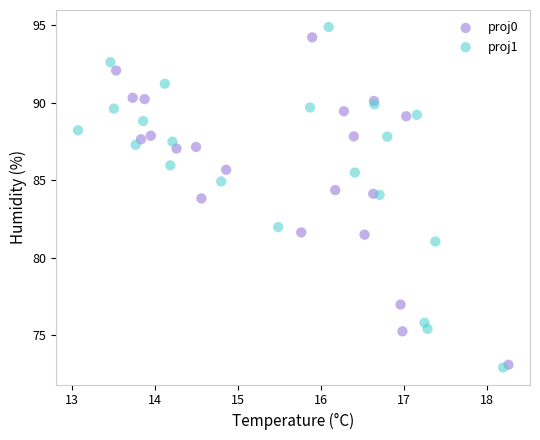

What are all the series names shown in the legend?

proj0, proj1